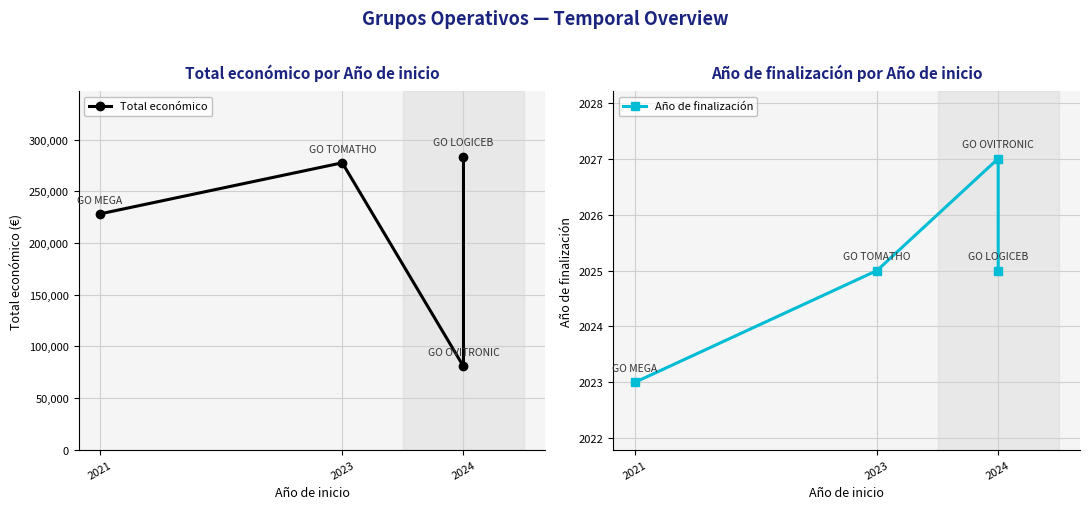

Count the number of data series in this chart.

2